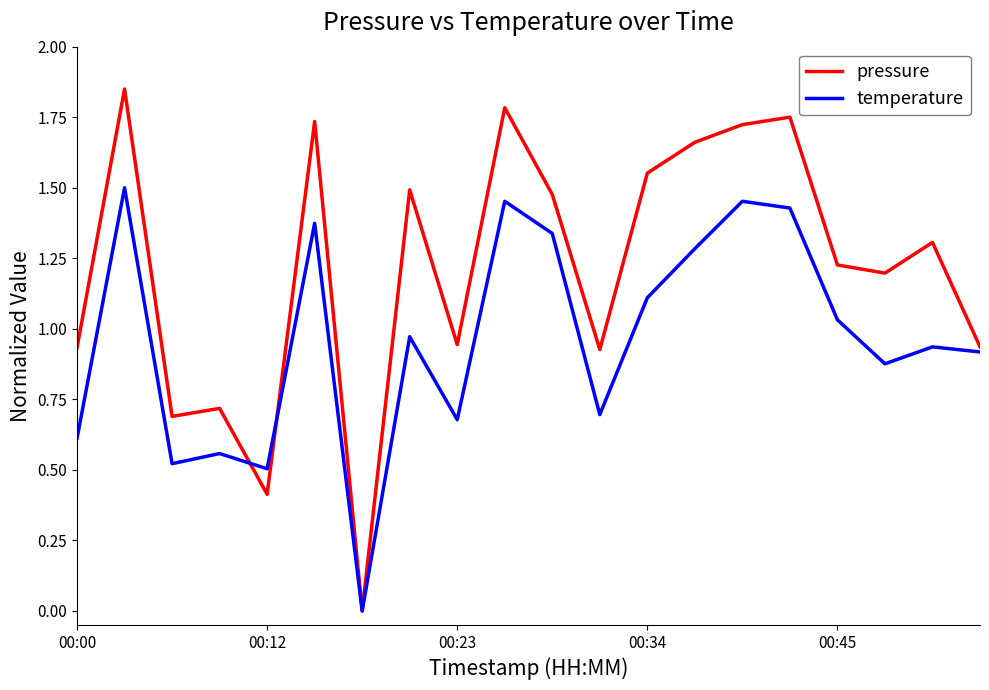

Which series has the largest total across all categories?

pressure